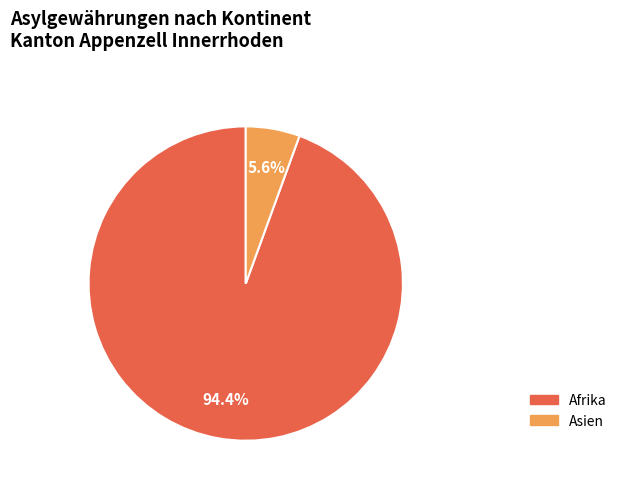

Is there any slice that represents more than half of the pie?

Yes